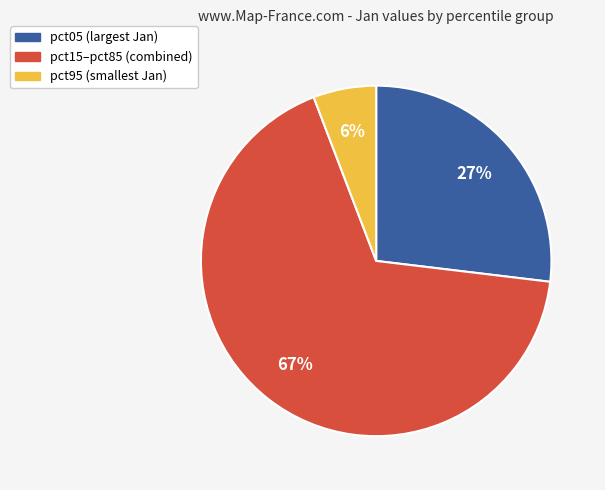

To the nearest percent, what is the difference between the largest and smallest slice percentages?

61%